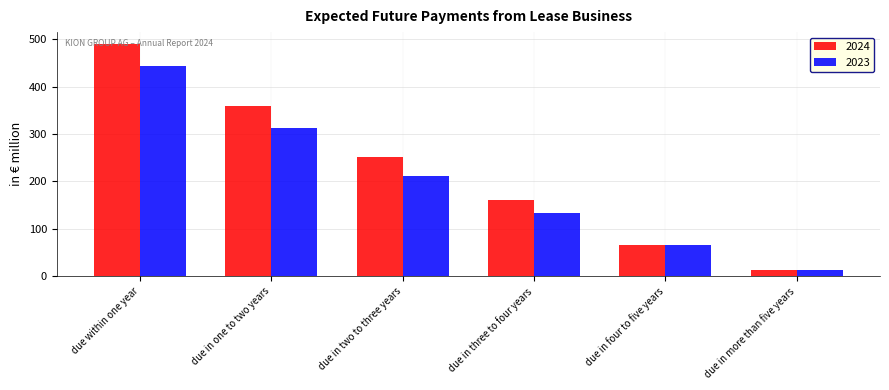

List the labels in order of 2023 value, largest first.

due within one year, due in one to two years, due in two to three years, due in three to four years, due in four to five years, due in more than five years